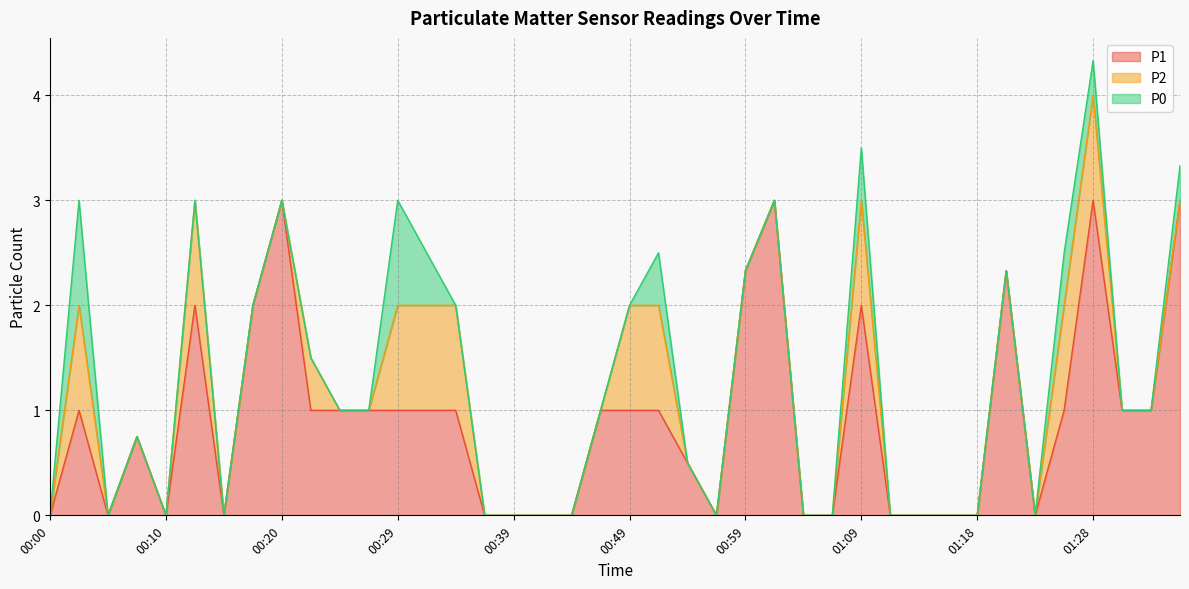

Reading right to left, what are all the values shown in this chart?

P1: 01:36=3.0	01:33=1.0	01:31=1.0	01:28=3.0	01:26=1.0	01:23=0.0	01:21=2.3	01:18=0.0	01:16=0.0	01:14=0.0	01:11=0.0	01:09=2.0	01:06=0.0	01:04=0.0	01:01=3.0	00:59=2.3	00:56=0.0	00:54=0.5	00:51=1.0	00:49=1.0	00:47=1.0	00:44=0.0	00:42=0.0	00:39=0.0	00:37=0.0	00:34=1.0	00:32=1.0	00:29=1.0	00:27=1.0	00:25=1.0	00:22=1.0	00:20=3.0	00:17=2.0	00:15=0.0	00:12=2.0	00:10=0.0	00:07=0.8	00:05=0.0	00:03=1.0	00:00=0.0
P2: 01:36=0.0	01:33=0.0	01:31=0.0	01:28=1.0	01:26=1.0	01:23=0.0	01:21=0.0	01:18=0.0	01:16=0.0	01:14=0.0	01:11=0.0	01:09=1.0	01:06=0.0	01:04=0.0	01:01=0.0	00:59=0.0	00:56=0.0	00:54=0.0	00:51=1.0	00:49=1.0	00:47=0.0	00:44=0.0	00:42=0.0	00:39=0.0	00:37=0.0	00:34=1.0	00:32=1.0	00:29=1.0	00:27=0.0	00:25=0.0	00:22=0.5	00:20=0.0	00:17=0.0	00:15=0.0	00:12=1.0	00:10=0.0	00:07=0.0	00:05=0.0	00:03=1.0	00:00=0.0
P0: 01:36=0.3	01:33=0.0	01:31=0.0	01:28=0.3	01:26=0.5	01:23=0.0	01:21=0.0	01:18=0.0	01:16=0.0	01:14=0.0	01:11=0.0	01:09=0.5	01:06=0.0	01:04=0.0	01:01=0.0	00:59=0.0	00:56=0.0	00:54=0.0	00:51=0.5	00:49=0.0	00:47=0.0	00:44=0.0	00:42=0.0	00:39=0.0	00:37=0.0	00:34=0.0	00:32=0.5	00:29=1.0	00:27=0.0	00:25=0.0	00:22=0.0	00:20=0.0	00:17=0.0	00:15=0.0	00:12=0.0	00:10=0.0	00:07=0.0	00:05=0.0	00:03=1.0	00:00=0.0